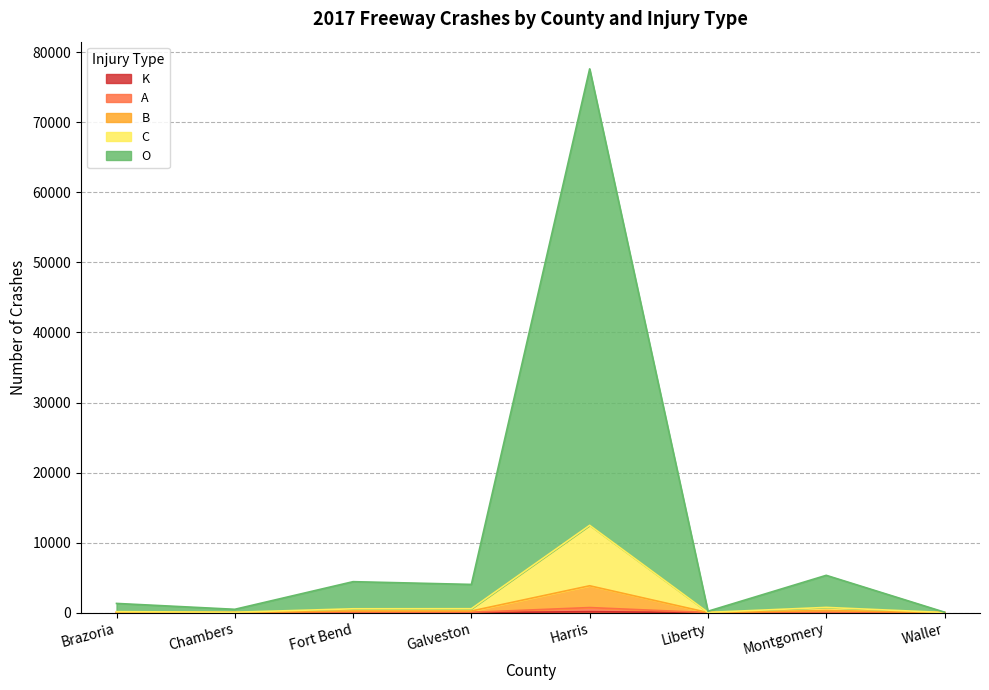

What is the difference between the maximum and minimum values in the B series?

3826